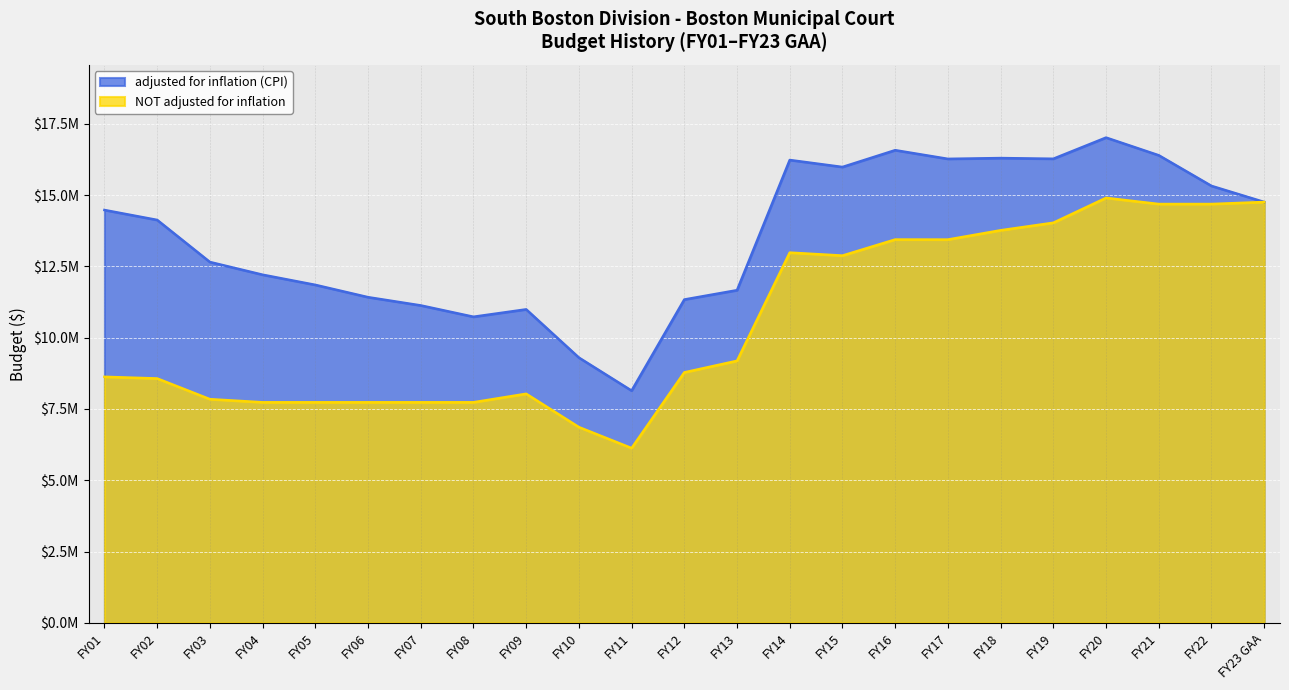

Rank the series by their average value, from lowest to highest.

NOT adjusted for inflation, adjusted for inflation (CPI)